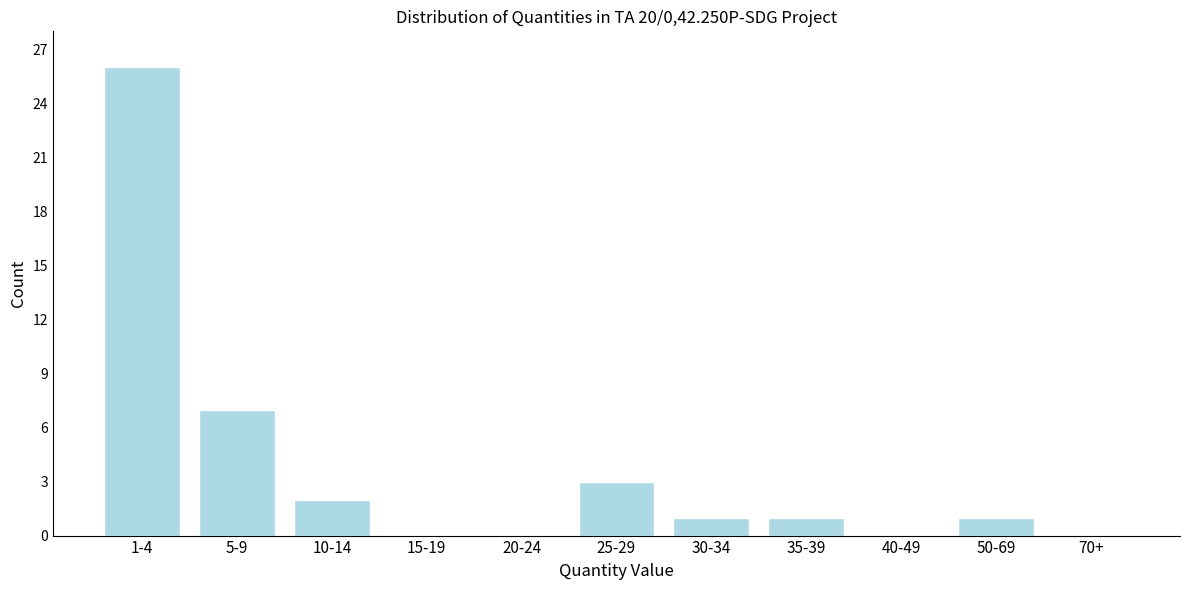

Reading left to right, list all the values displayed in this chart.

1-4=26	5-9=7	10-14=2	15-19=0	20-24=0	25-29=3	30-34=1	35-39=1	40-49=0	50-69=1	70+=0